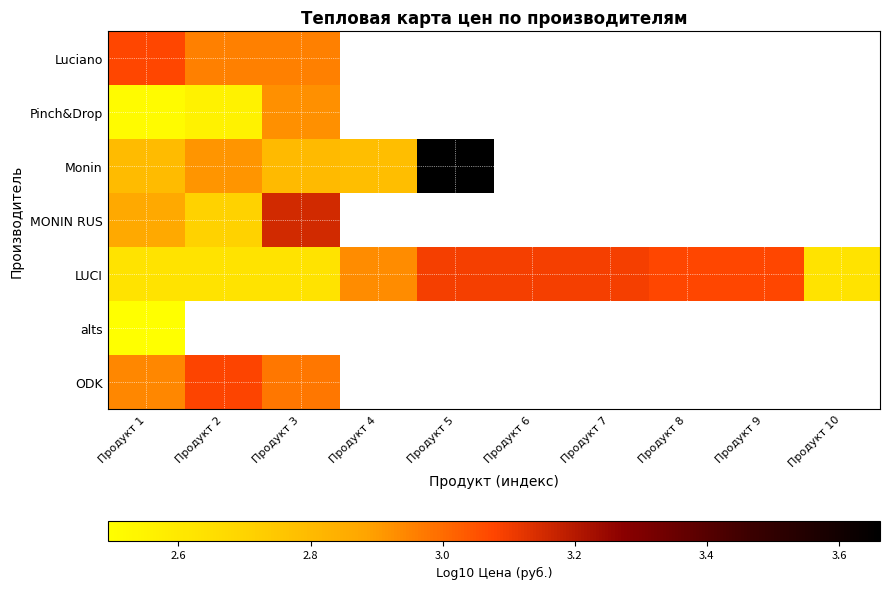

Is the value of Luciano at Продукт 10 greater than the value of Pinch&Drop at Продукт 3?

No